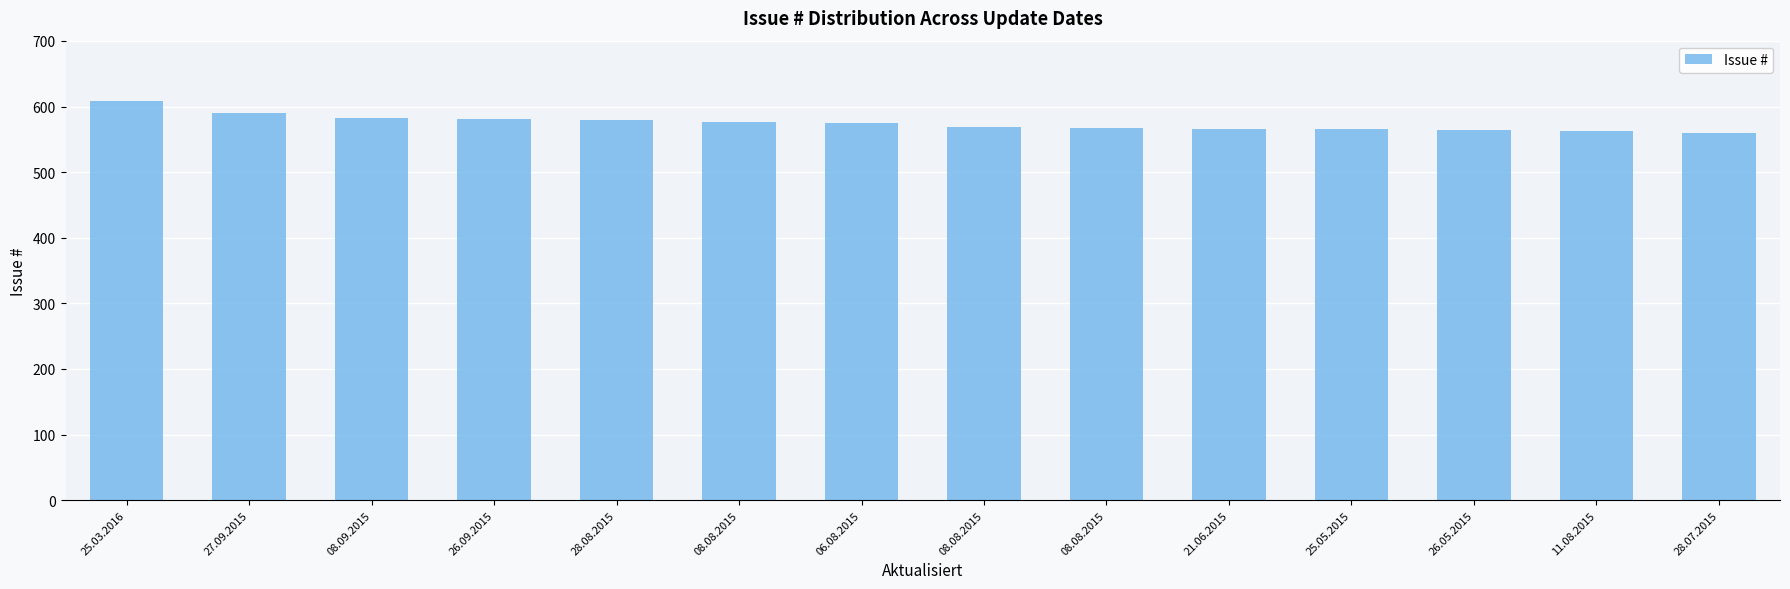

What is the greatest value displayed?

609